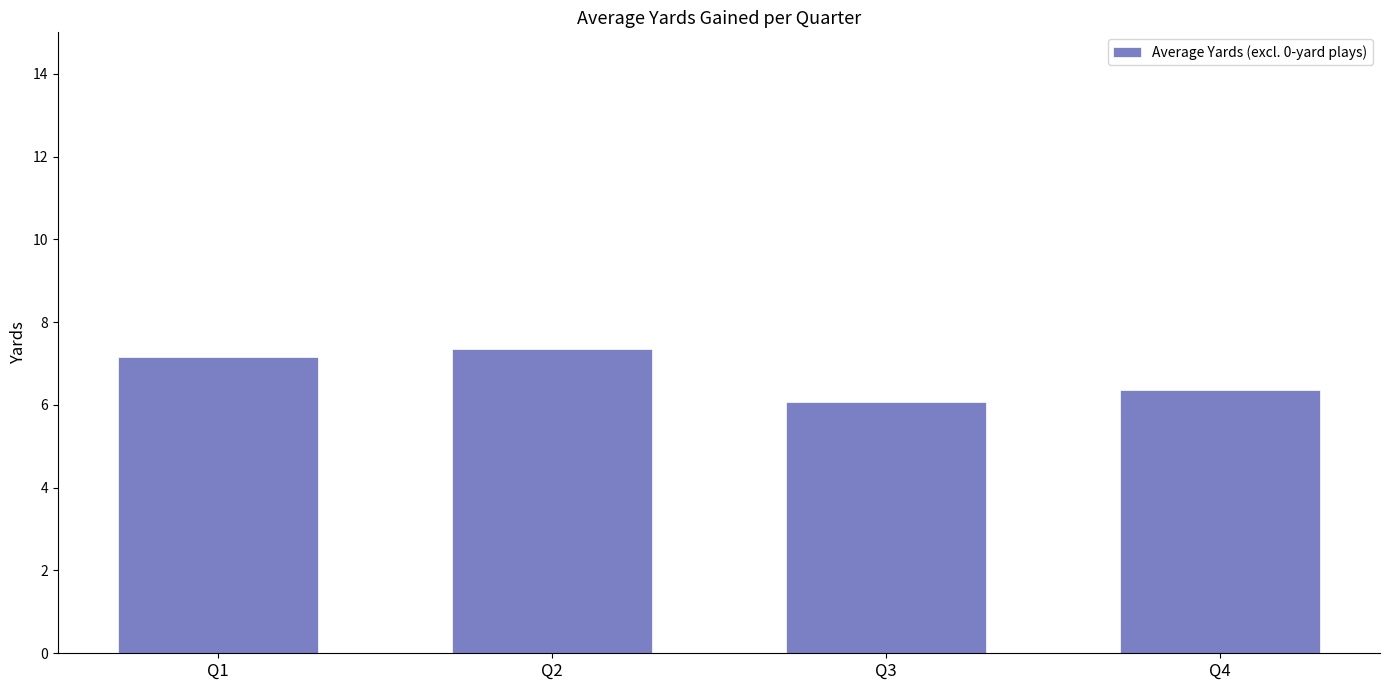

How many values exceed 7?

2